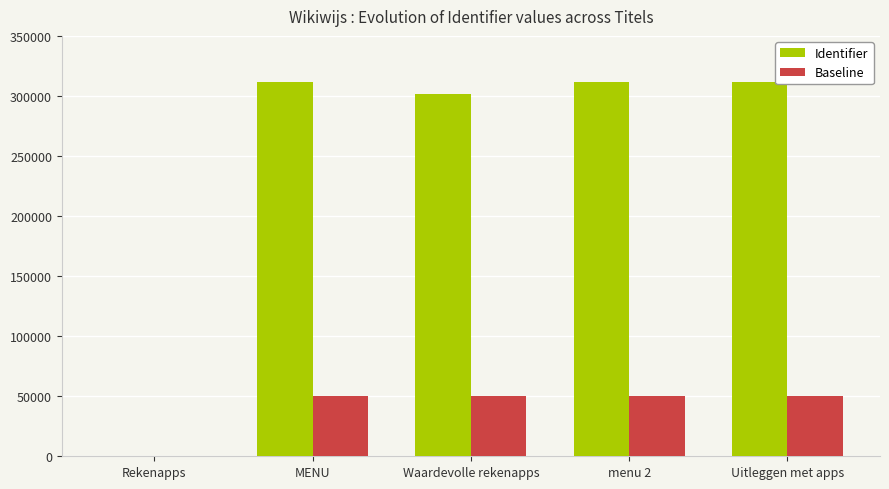

How many series are shown in this chart?

2